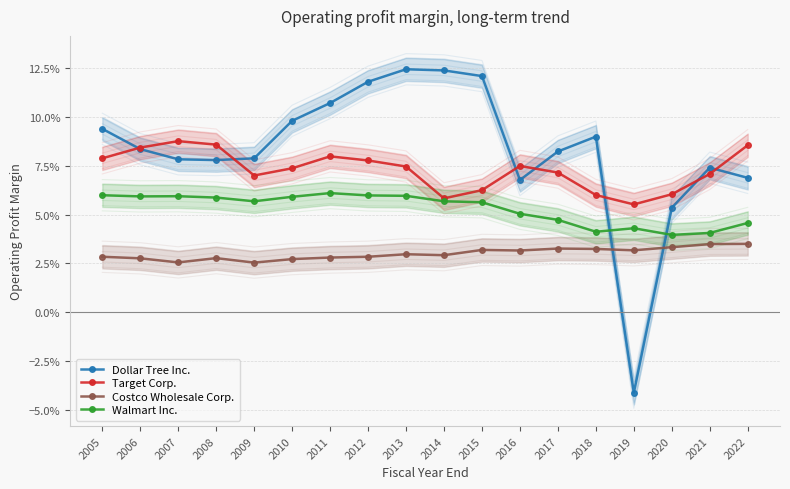

List the series in order of their overall mean, highest first.

Dollar Tree Inc., Target Corp., Walmart Inc., Costco Wholesale Corp.